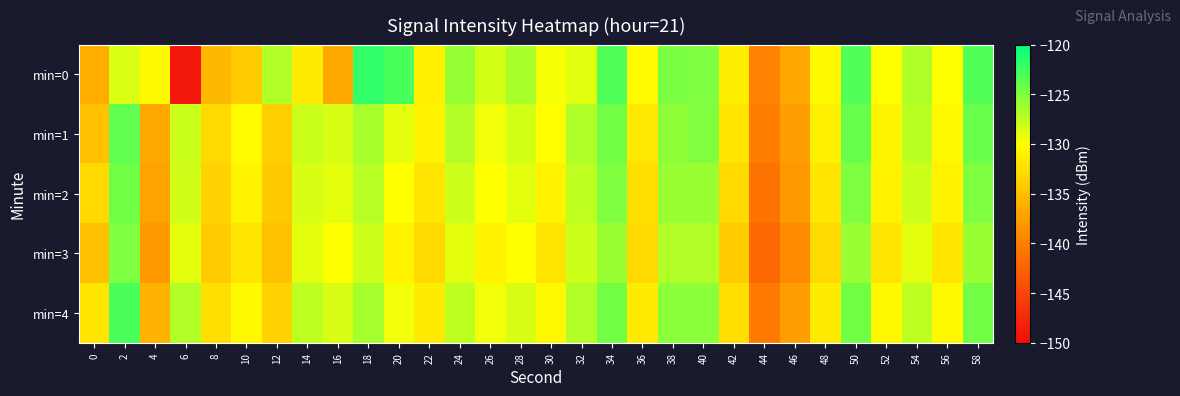

Which series has the widest spread of values?

min=0